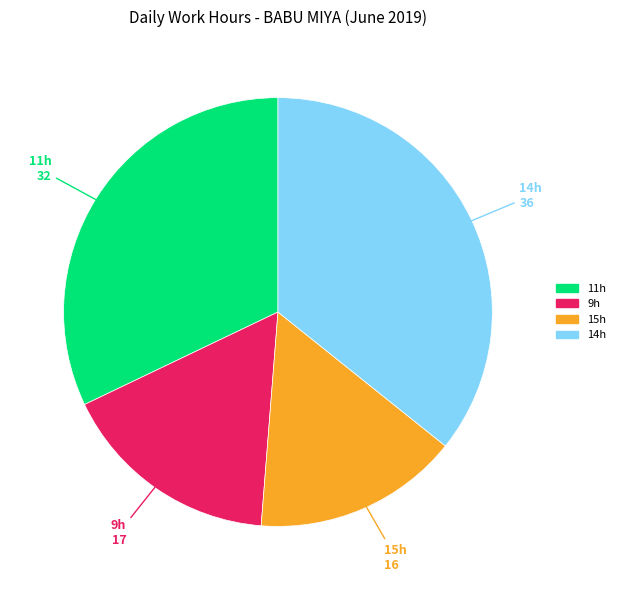

Does any single category account for the majority?

No